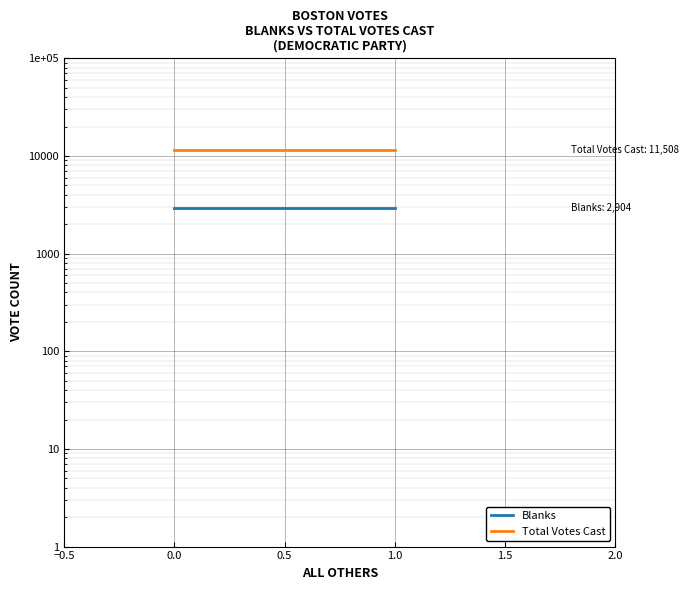

Which series has the largest range (max minus min)?

Blanks